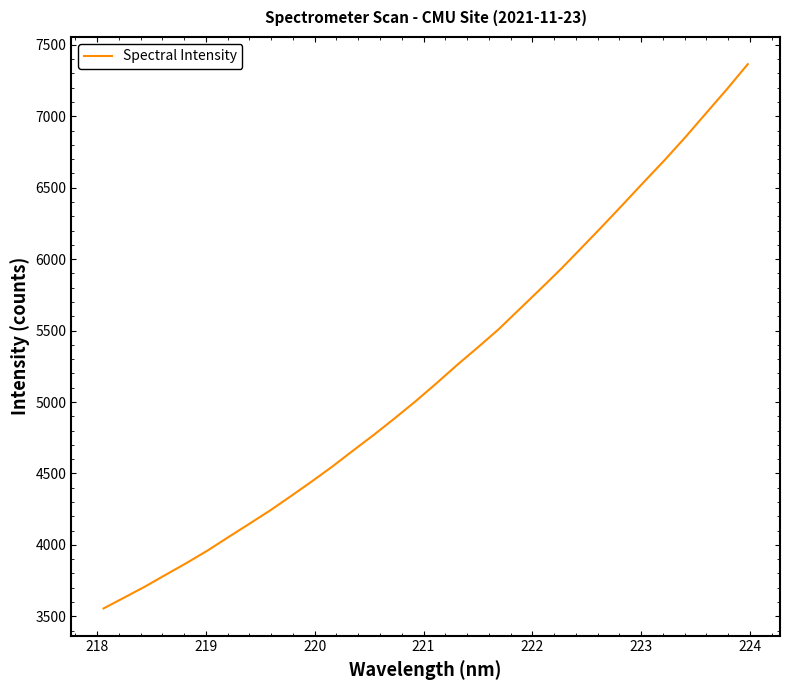

What is the difference between the maximum and minimum values?

3810.1